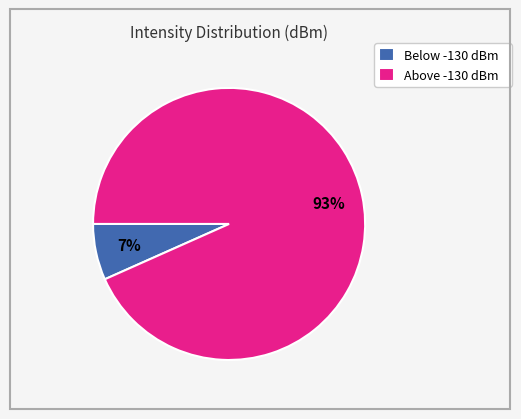

Which has a higher value, Above -130 dBm or Below -130 dBm?

Above -130 dBm